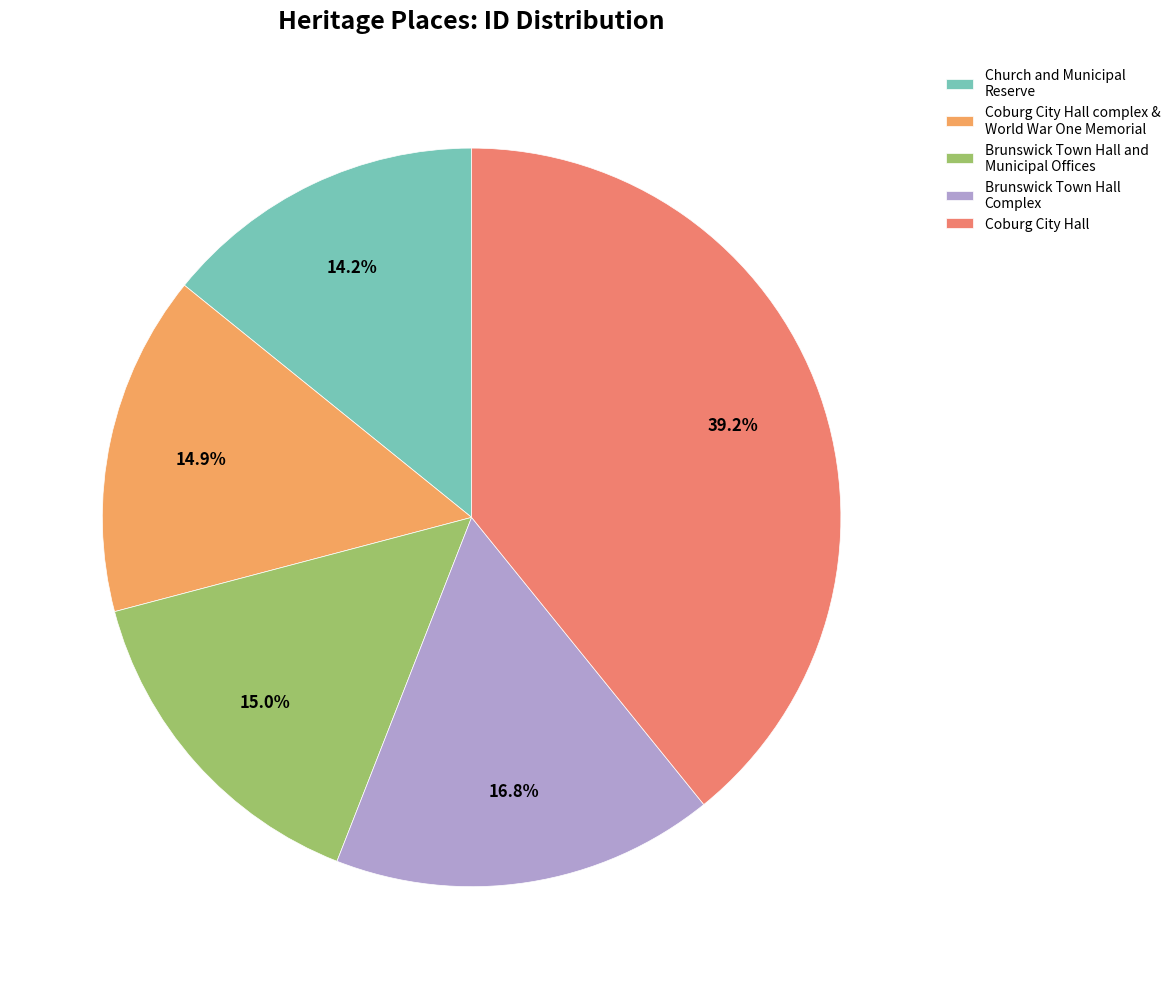

Count the number of slices in the pie.

5